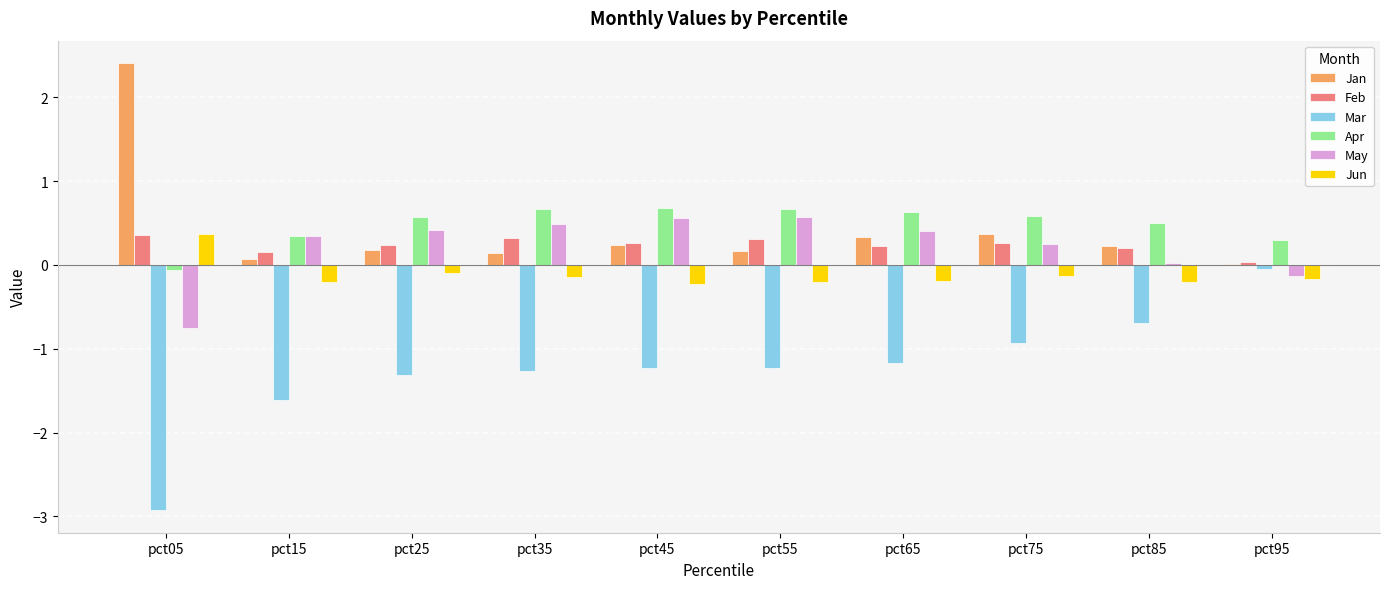

What is the total value across all series at pct65?

0.3